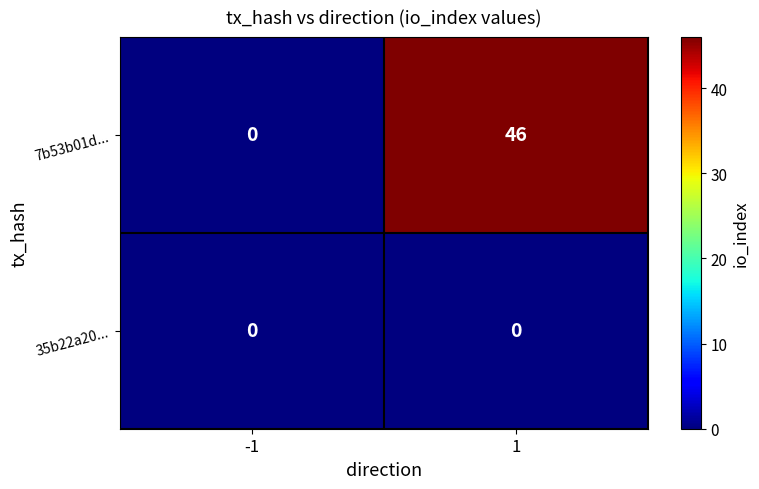

List the labels in order of 7b53b01d... value, largest first.

1, -1